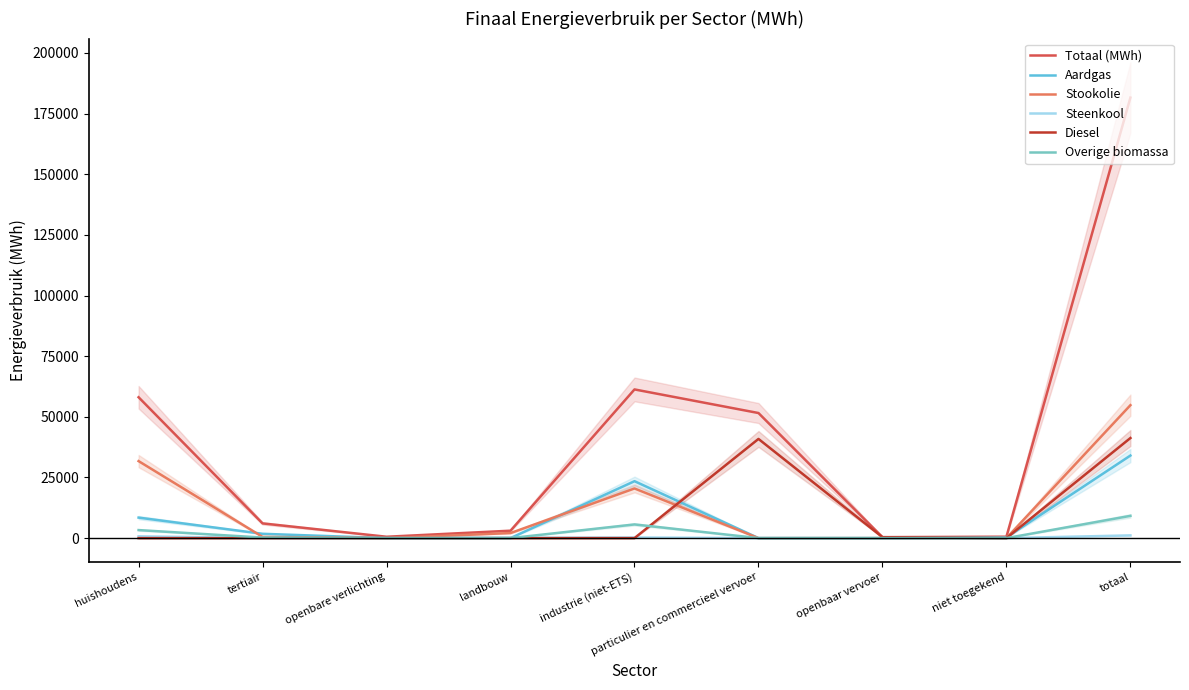

Reading right to left, extract all data points from this chart.

Totaal (MWh): 181579.5	583.6	394.9	51560.3	61288.4	3058.6	562.3	6066.2	58065.1
Aardgas: 34034.6	302.9	0.0	13.7	23463.1	21.2	0.0	1780.4	8453.3
Stookolie: 54798.1	0.0	0.0	0.0	20468.6	2083.0	0.0	503.8	31742.7
Steenkool: 1120.3	0.0	0.0	0.0	254.2	125.9	0.0	0.0	740.2
Diesel: 41255.3	0.0	371.6	40883.7	0.0	0.0	0.0	0.0	0.0
Overige biomassa: 9177.8	0.0	0.0	0.0	5641.7	0.0	0.0	224.6	3311.5